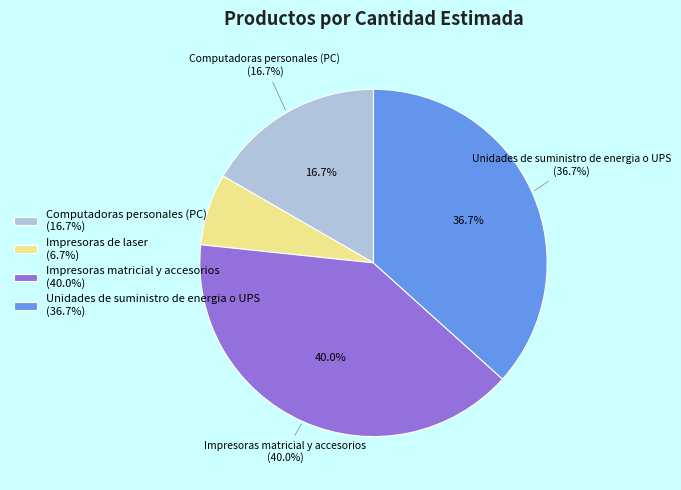

What is the change in value from Impresoras de laser to Unidades de suministro de energia o UPS?

+9